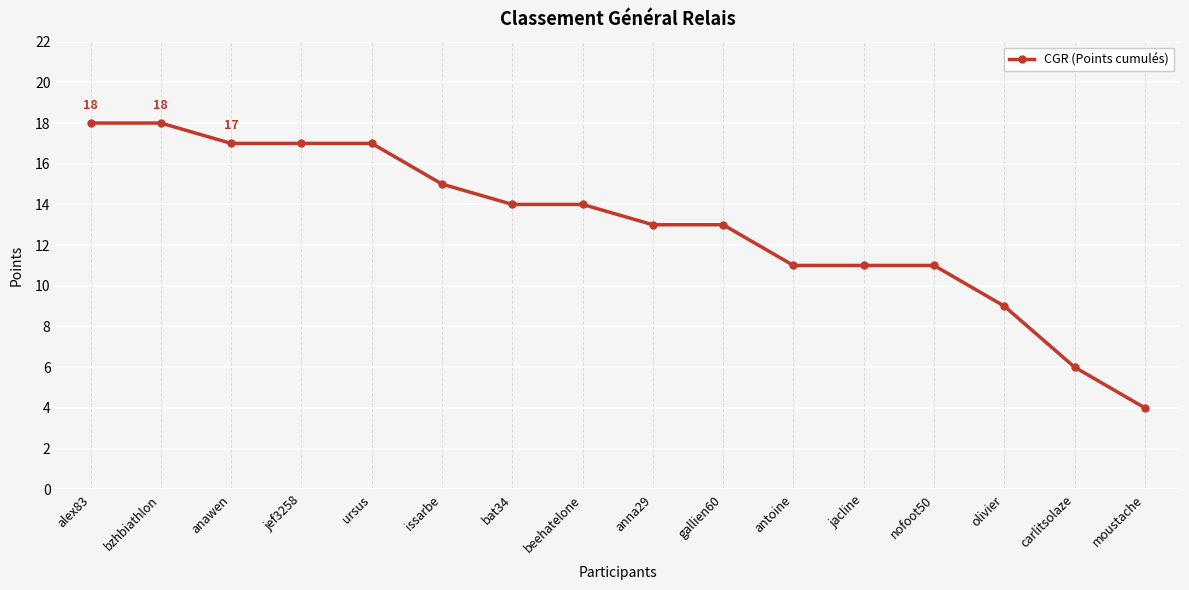

What is the greatest value displayed?

18